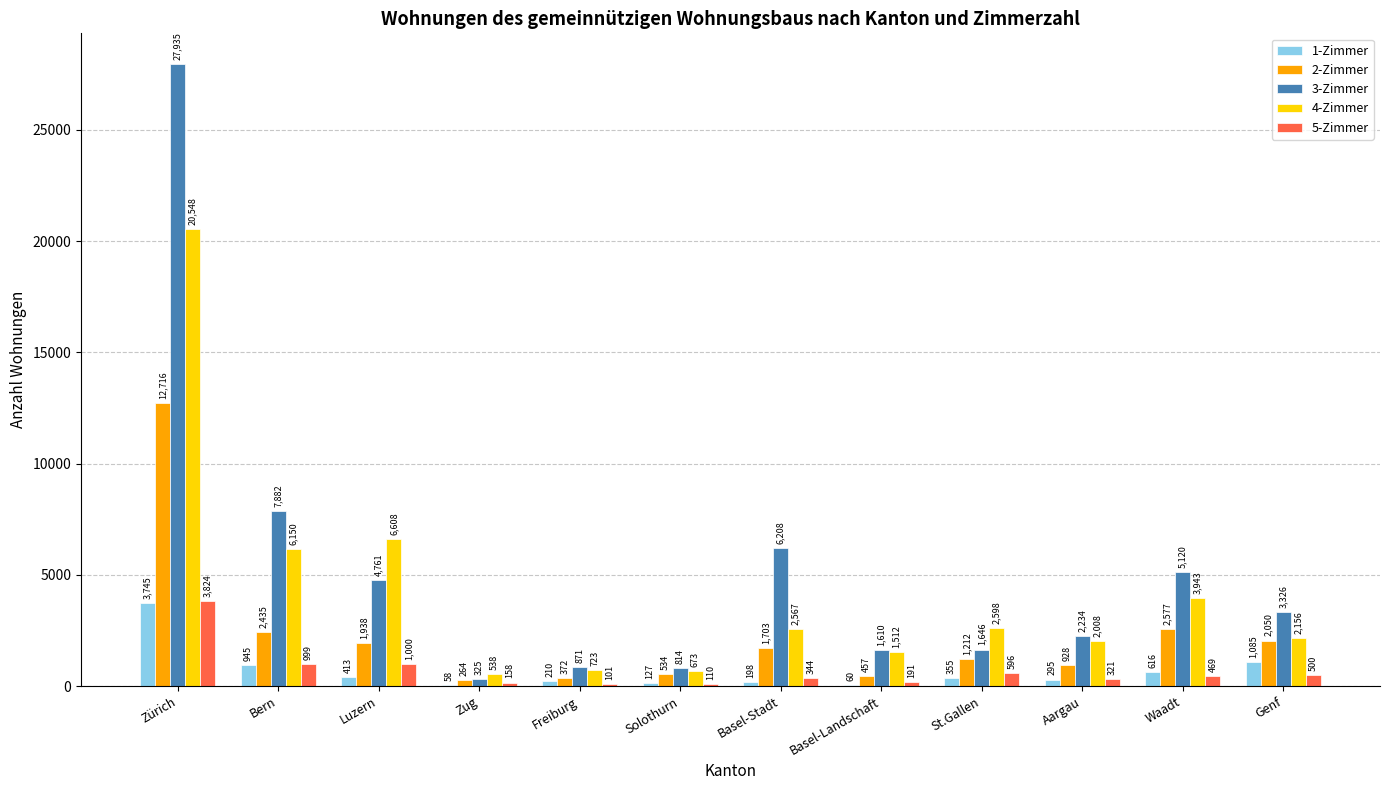

At which category does the chart reach its peak across all series?

Zürich